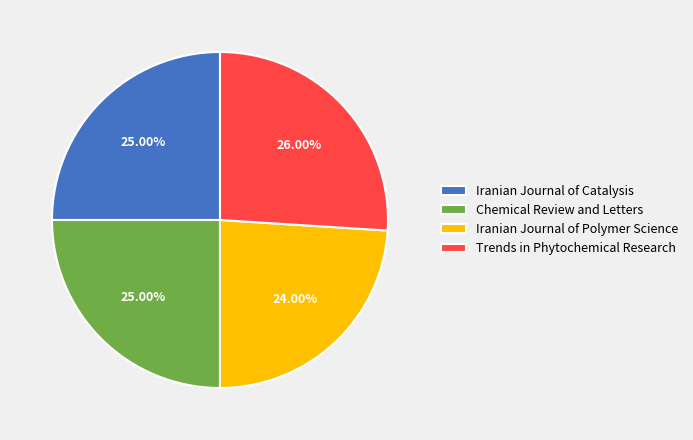

What is the smallest slice in the pie chart?

Iranian Journal of Polymer Science